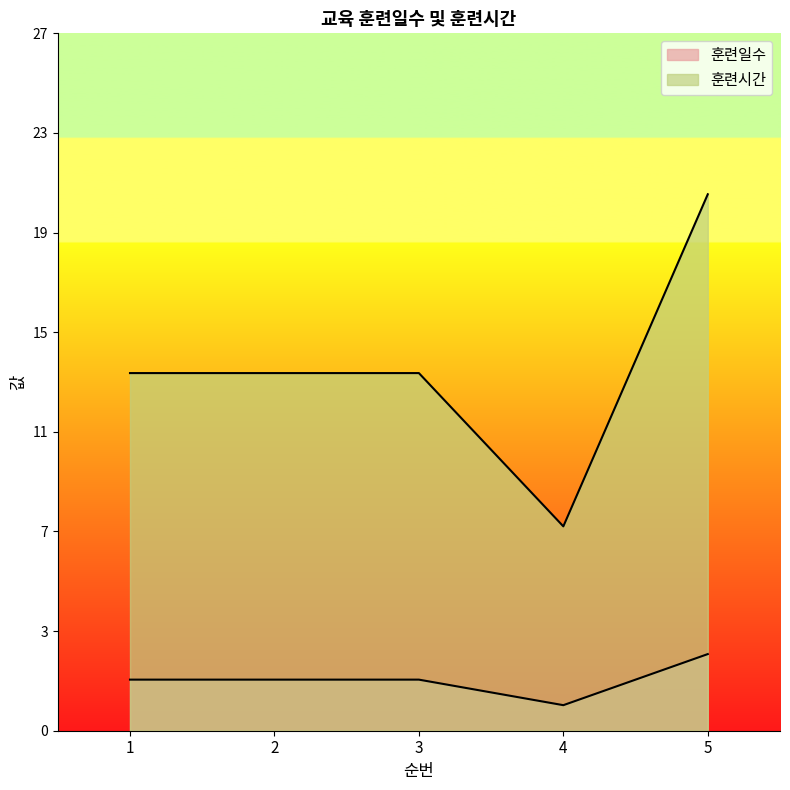

True or false: 훈련시간 and 훈련일수 cross at least once.

False